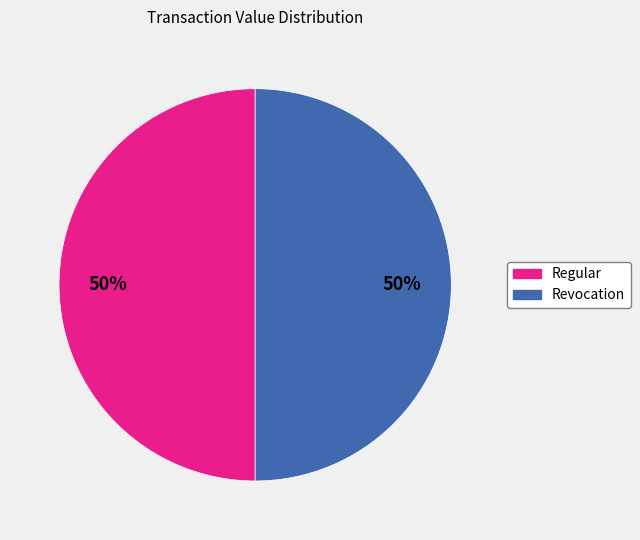

To the nearest percent, what is the average slice percentage?

50%